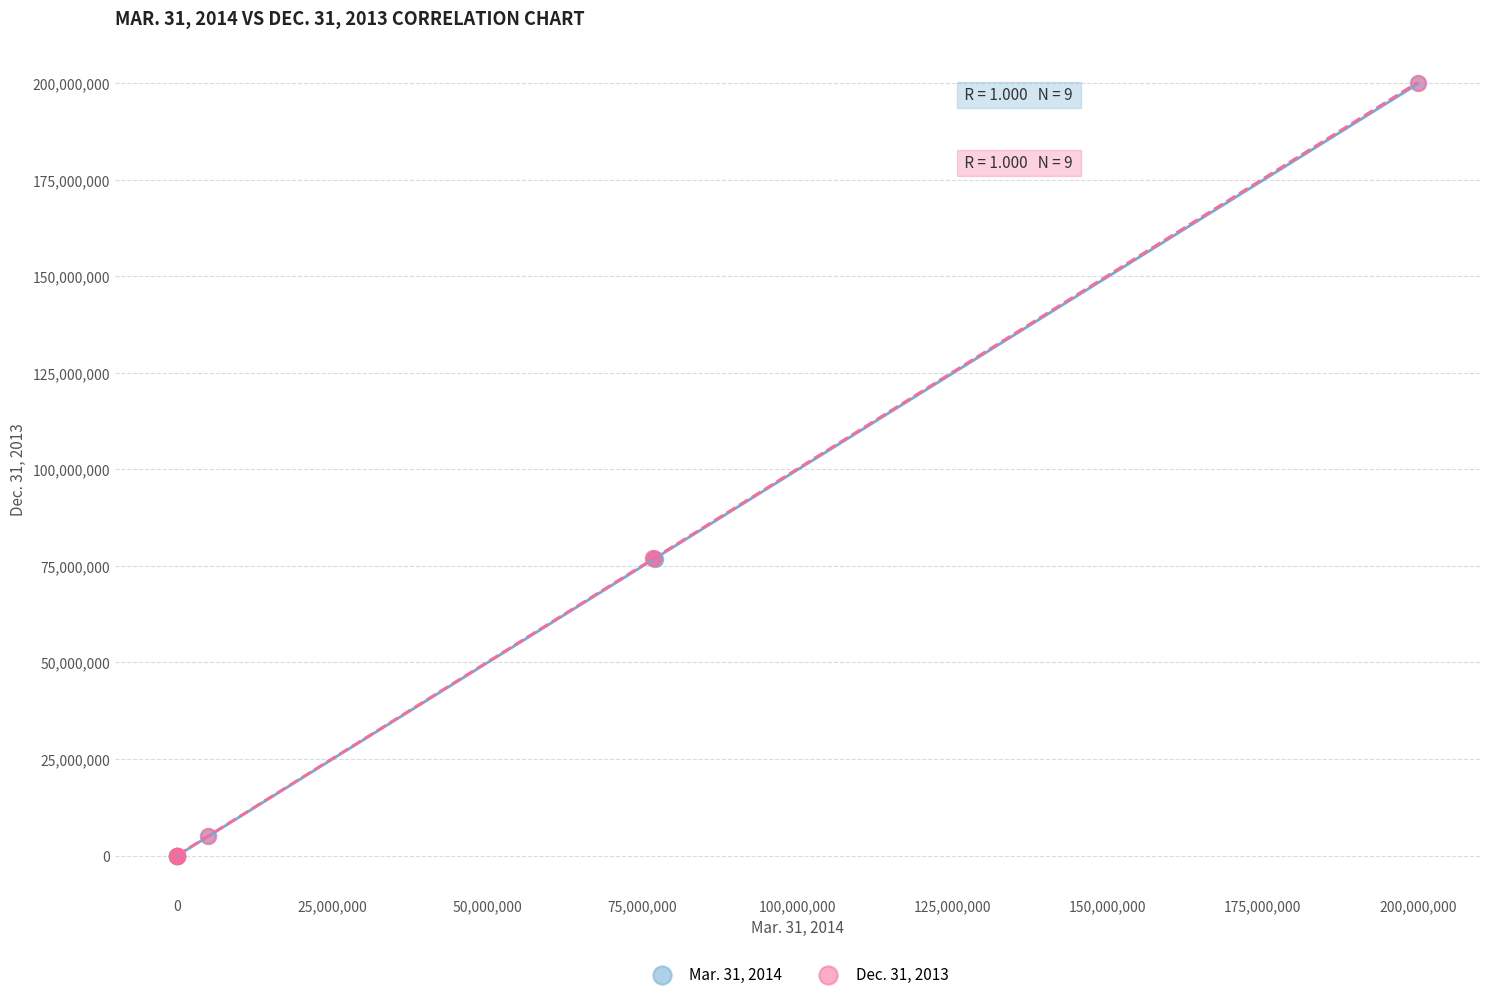

What are all the series names shown in the legend?

Mar. 31, 2014, Dec. 31, 2013